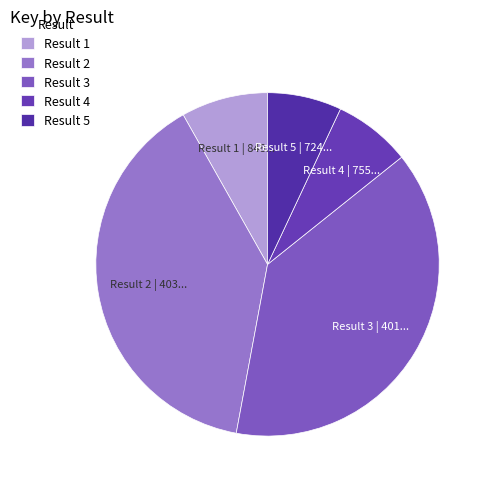

Which has a higher value, Result 3 or Result 4?

Result 3